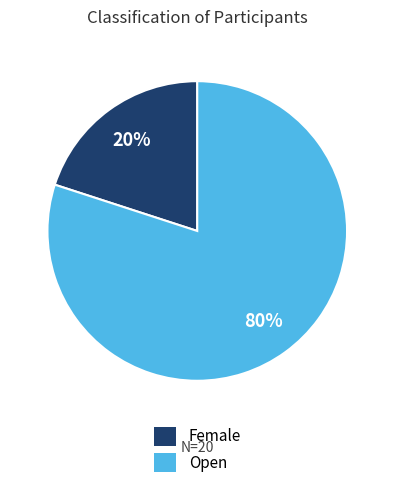

To the nearest percent, what is the combined percentage of Open and Female?

100%